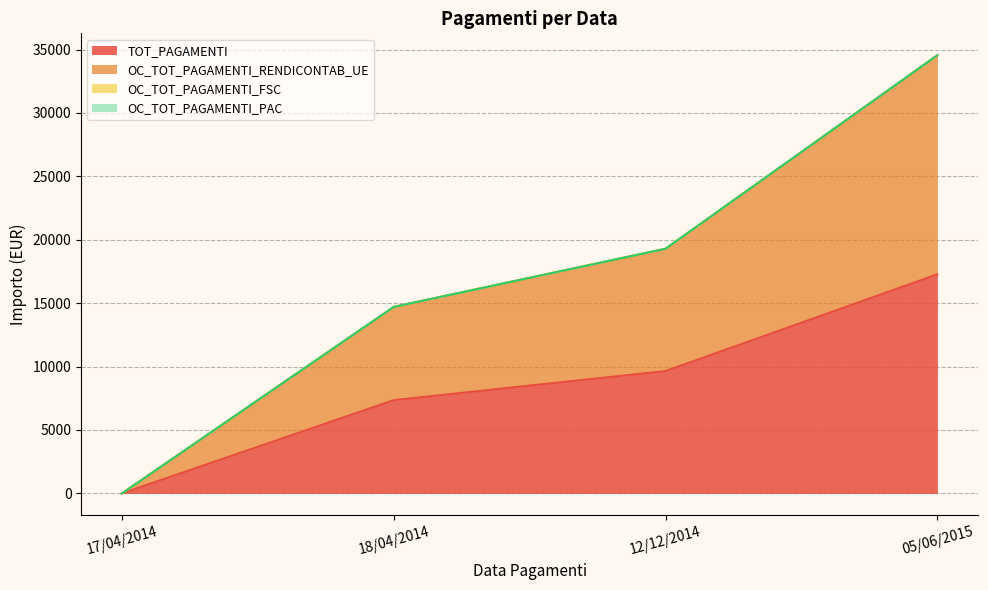

True or false: OC_TOT_PAGAMENTI_RENDICONTAB_UE and TOT_PAGAMENTI intersect in this chart.

False